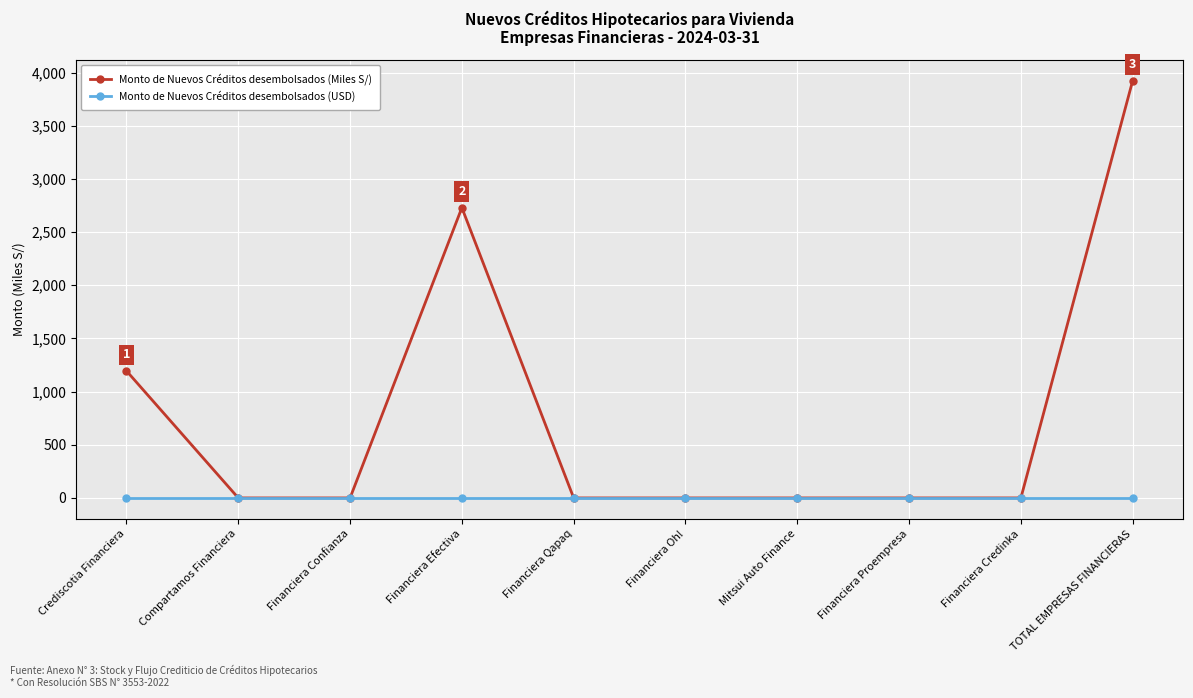

What is the greatest value displayed?

3924.6